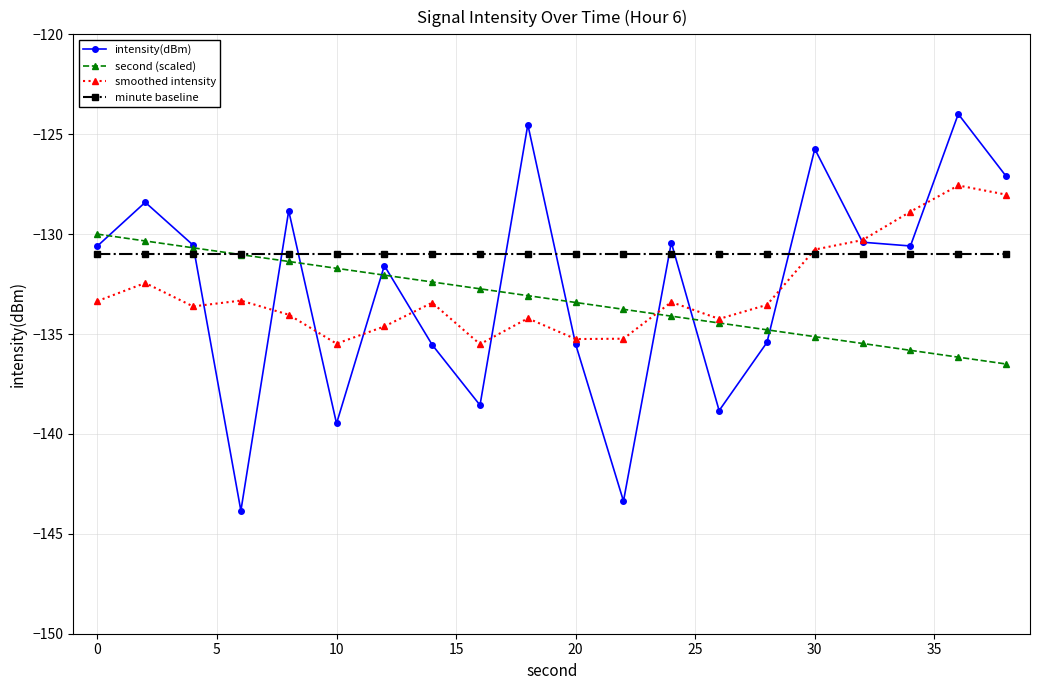

Which series has the largest total across all categories?

minute baseline